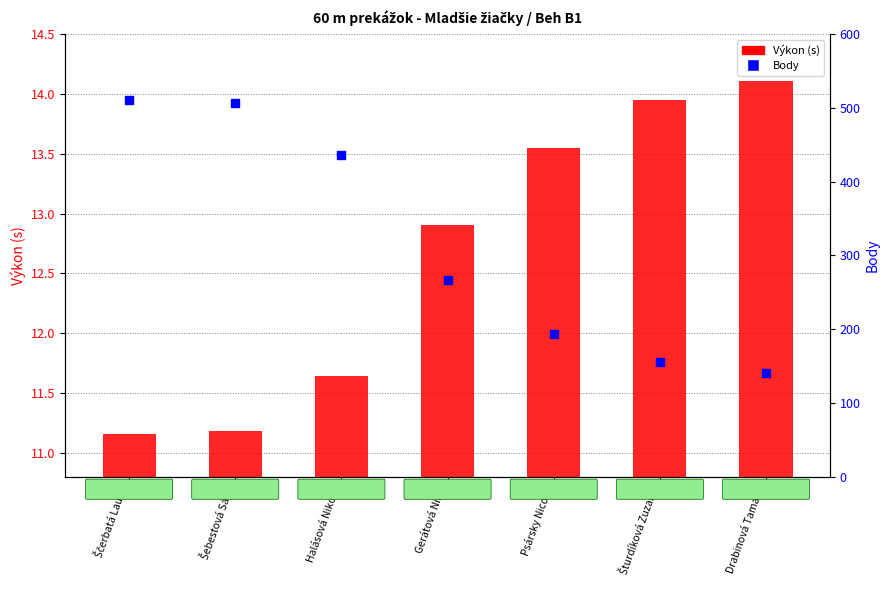

Which series reaches the minimum Y coordinate?

Výkon (s)